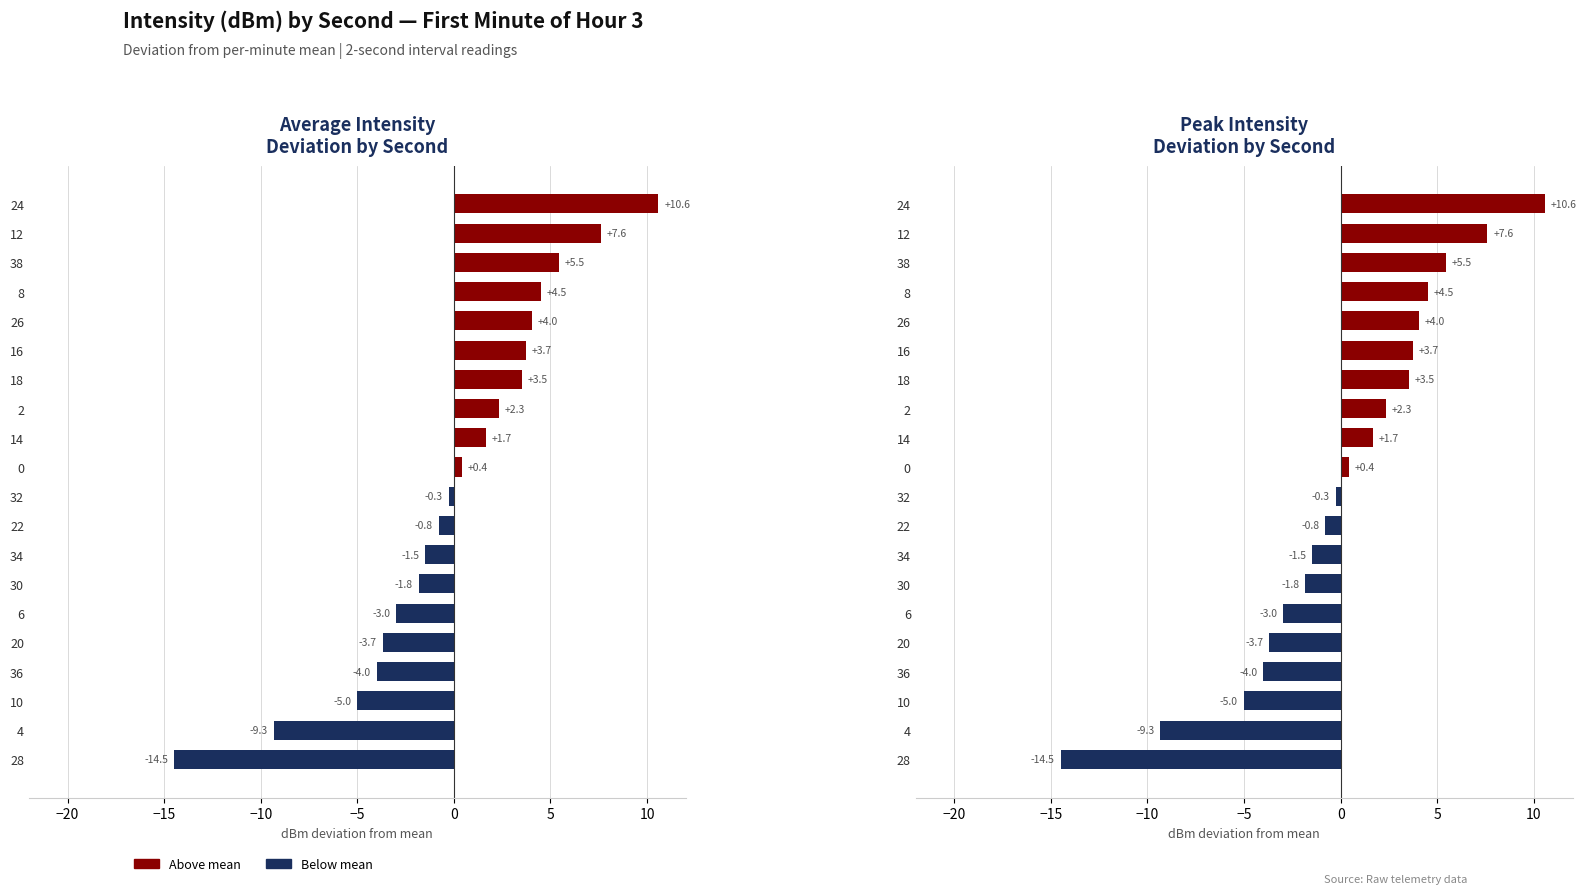

Are the bars grouped side by side (vs. stacked)?

No